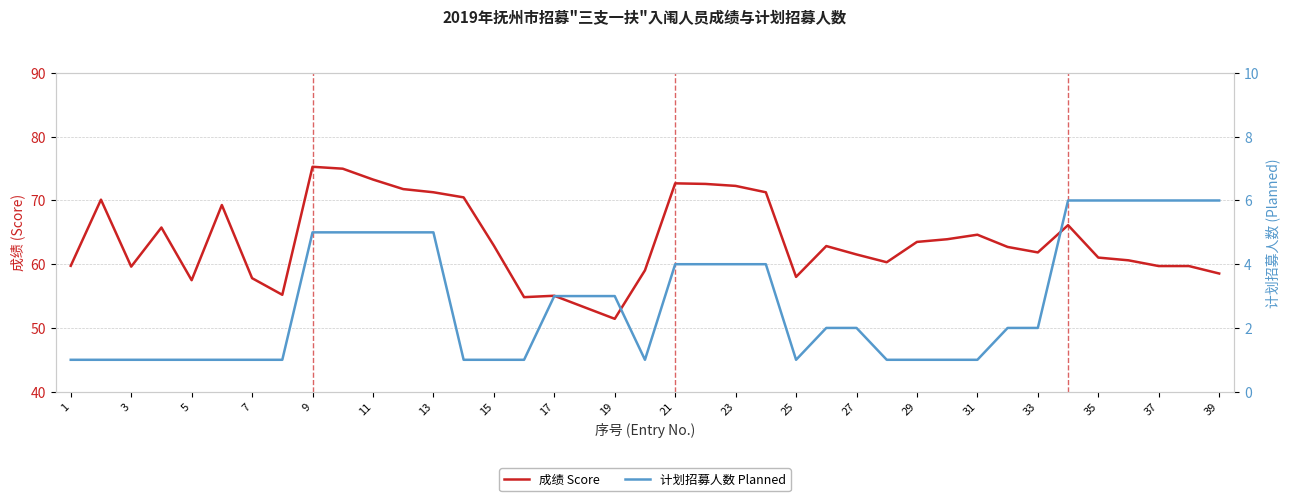

How many values in the 成绩 Score series are below 62?

19